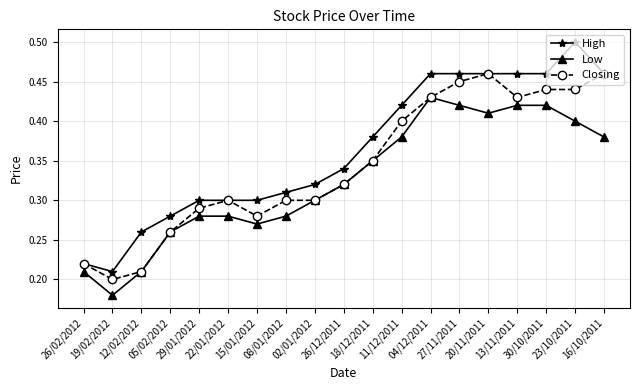

List the series in order of their peak value, highest first.

High, Closing, Low